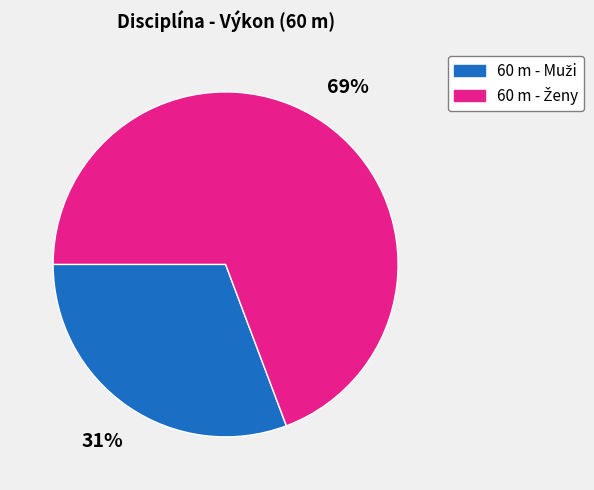

To the nearest percent, what is the average slice percentage?

50%